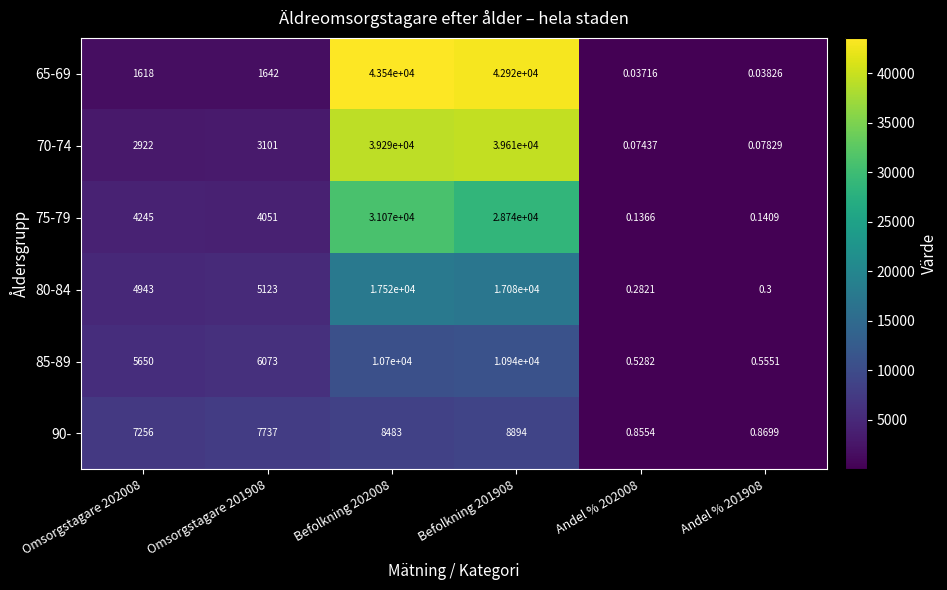

List the series in order of their peak value, highest first.

65-69, 70-74, 75-79, 80-84, 85-89, 90-